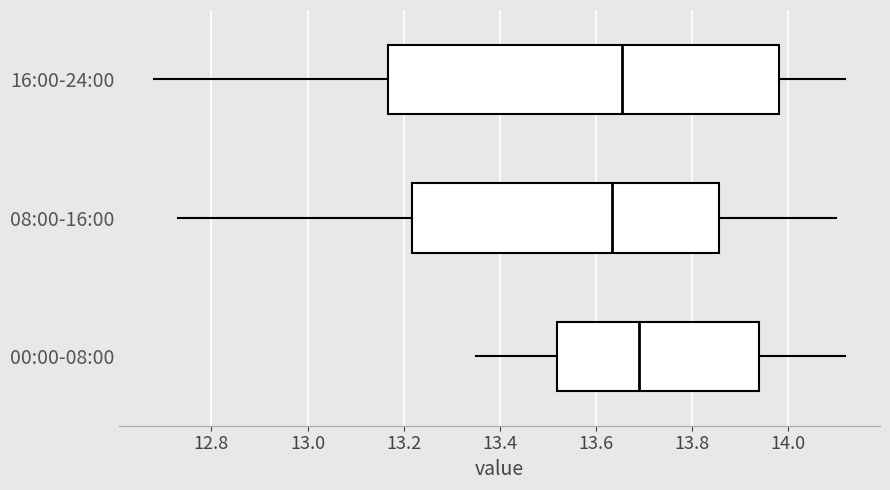

Comparing the boxes themselves (not the whiskers), which one is the widest?

16:00-24:00